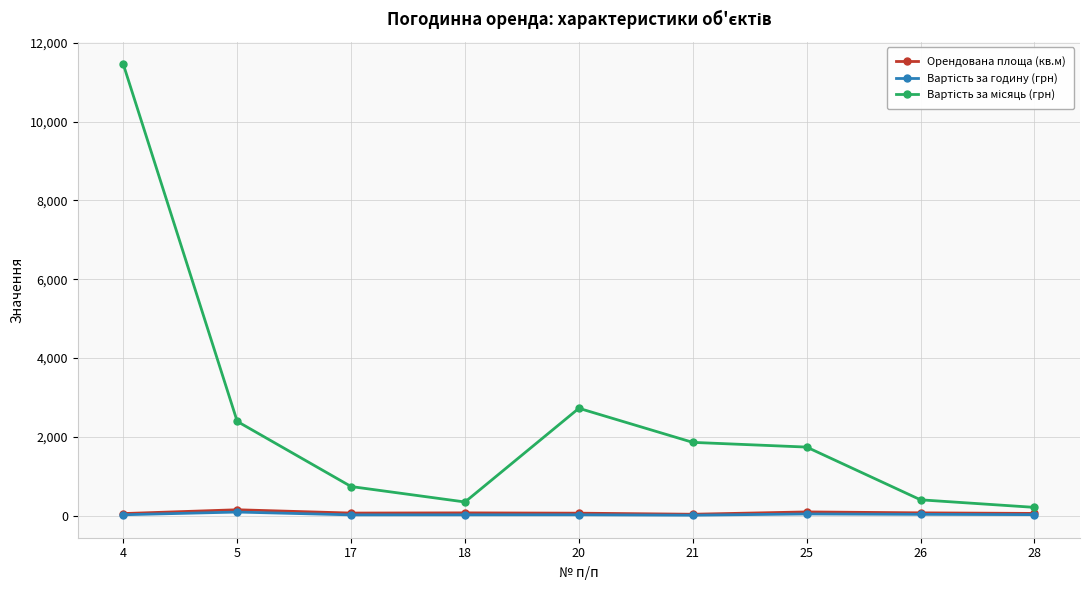

What is the maximum value shown in the chart?

11450.0